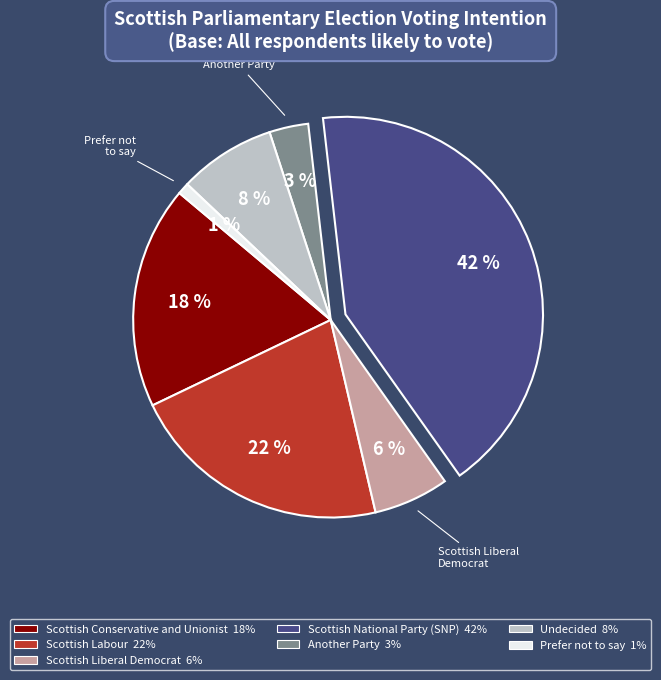

Between Scottish Conservative and Unionist and Prefer not to say, which is larger?

Scottish Conservative and Unionist